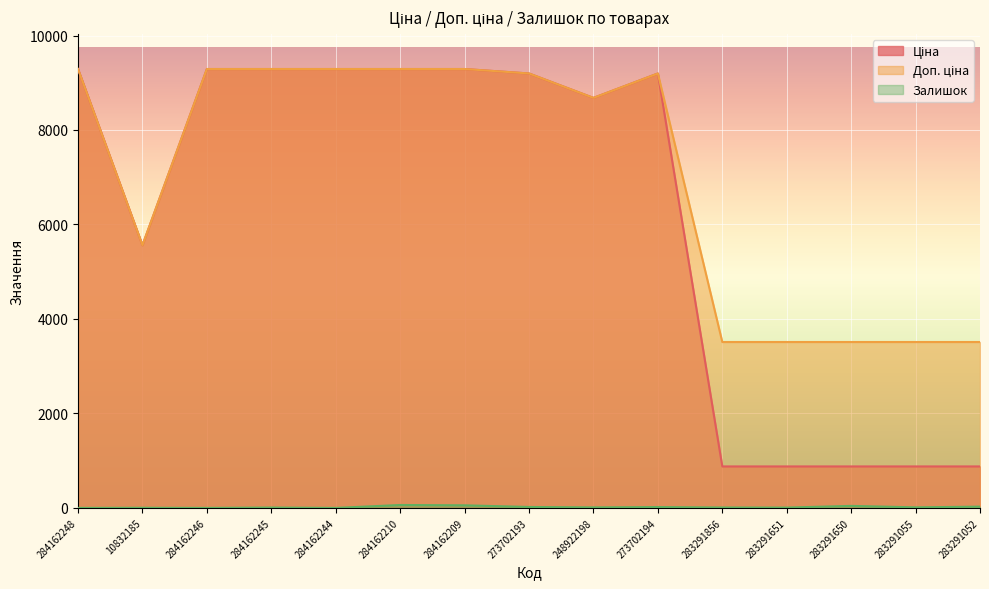

List the series in order of their peak value, highest first.

Ціна, Доп. ціна, Залишок